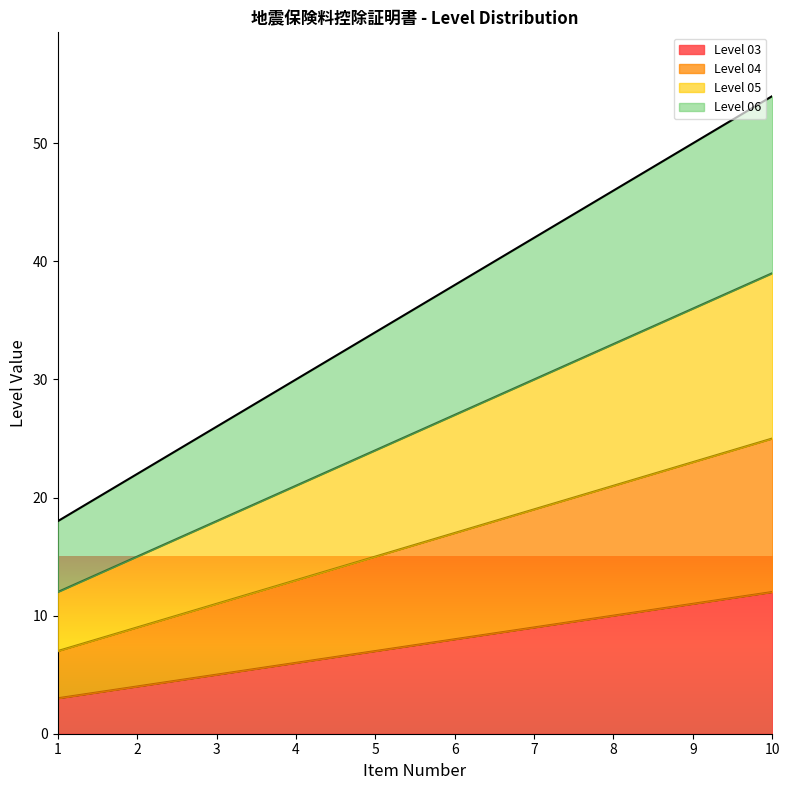

The Level 05 series shows 30 at 7. True or false?

True